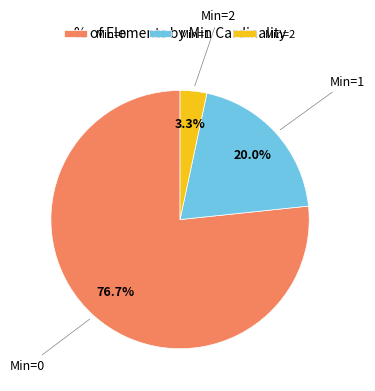

Does any single category account for the majority?

Yes